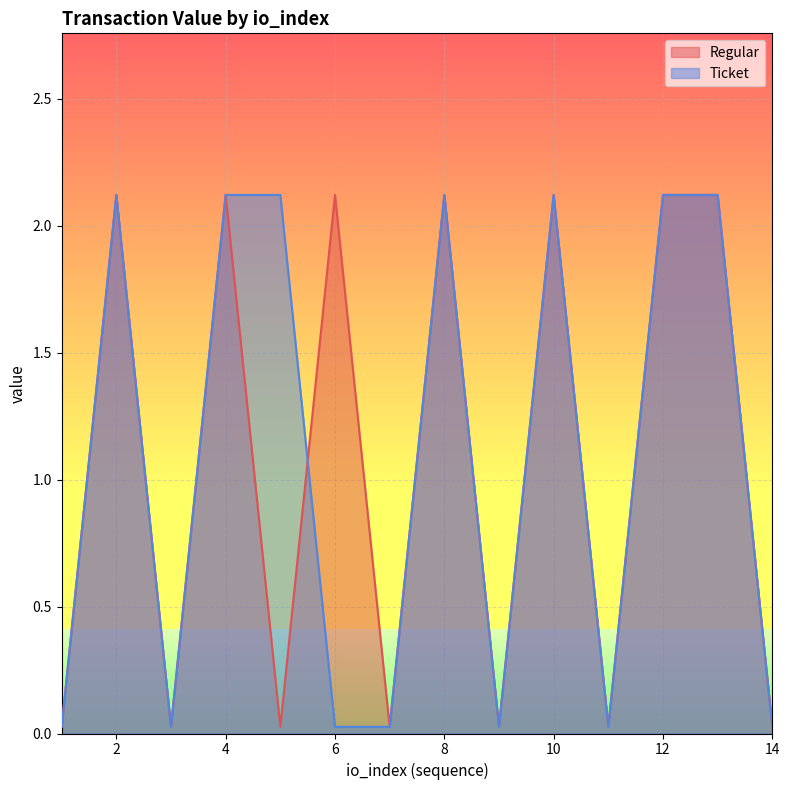

What is the change in value from 6 to 14?

-2.1